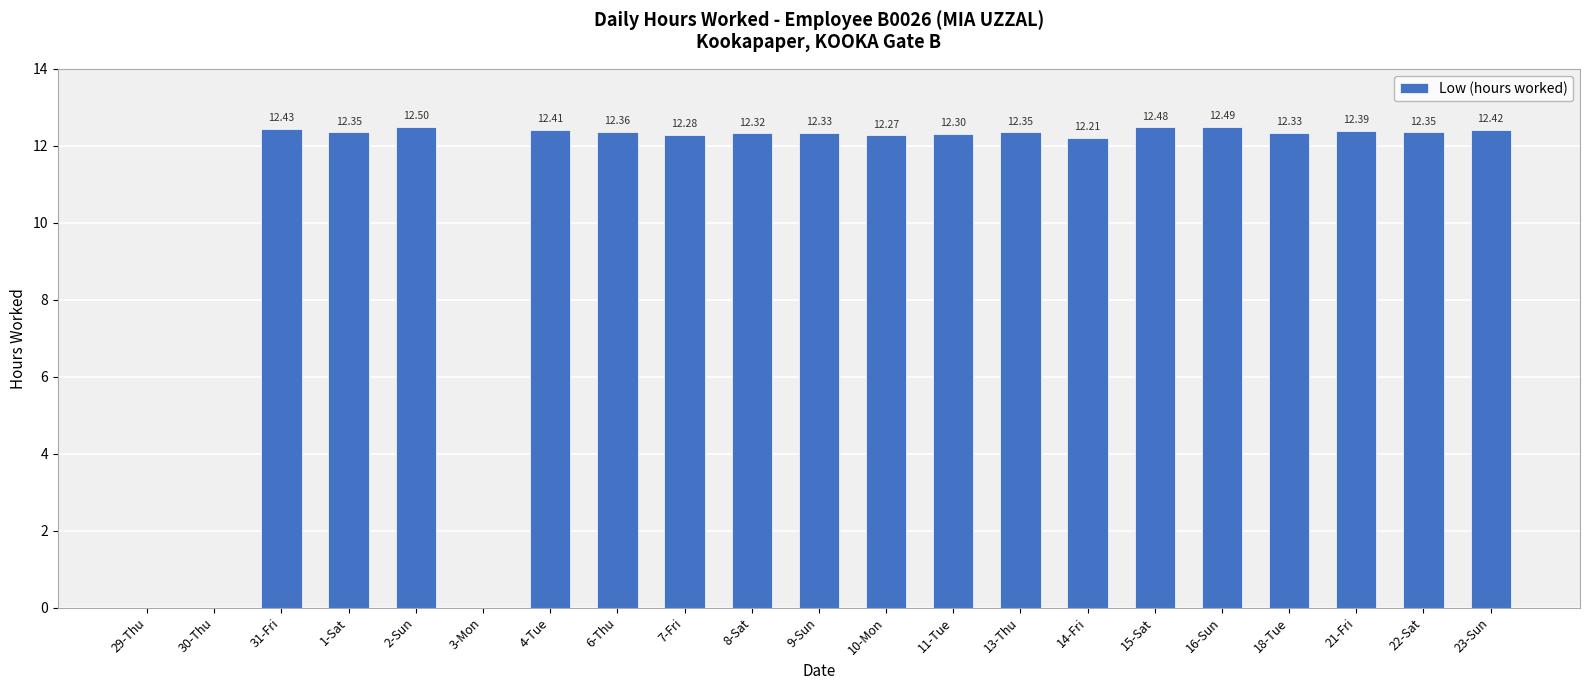

Is it true that the value at 13-Thu is 12.3?

True